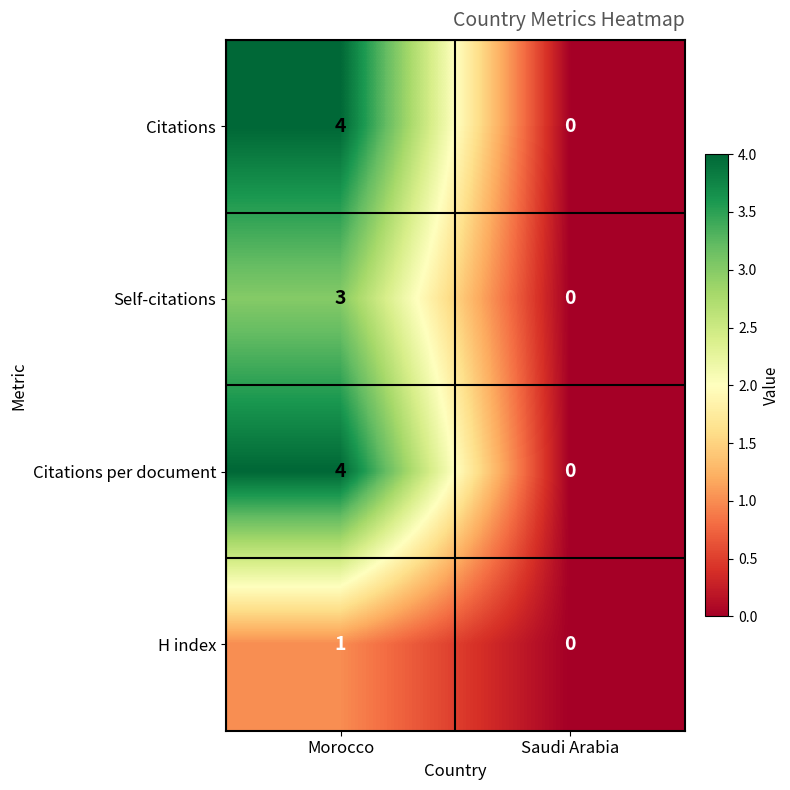

The value of Citations at Morocco is 7. True or false?

False